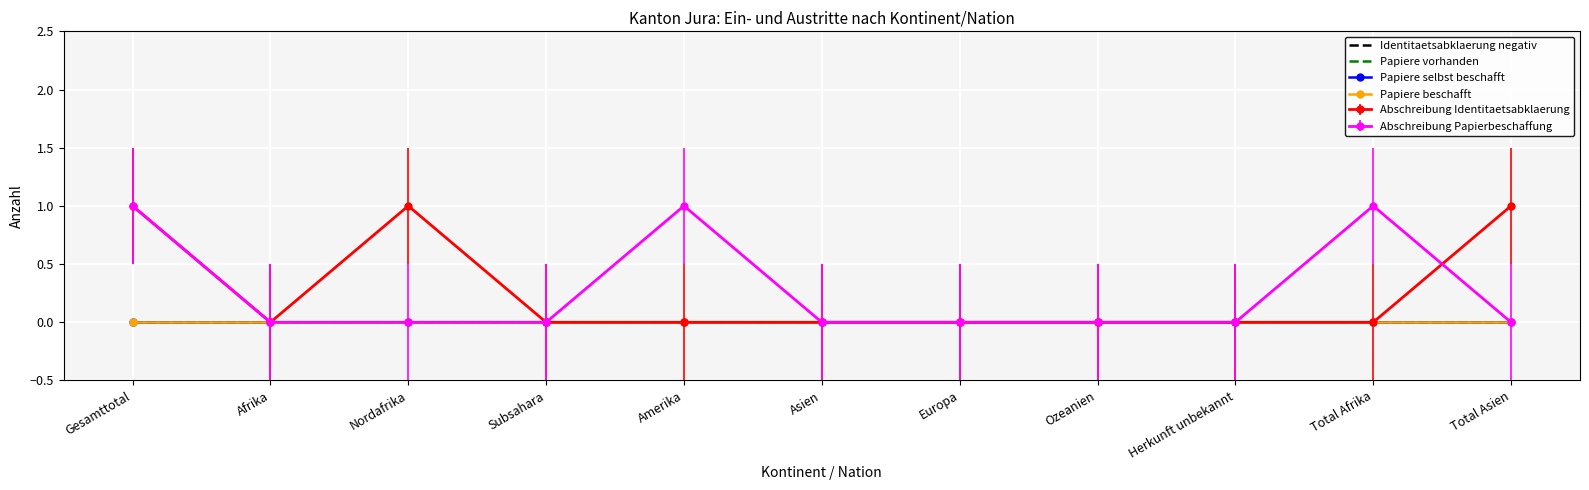

Between Europa and Amerika, which is larger?

Europa